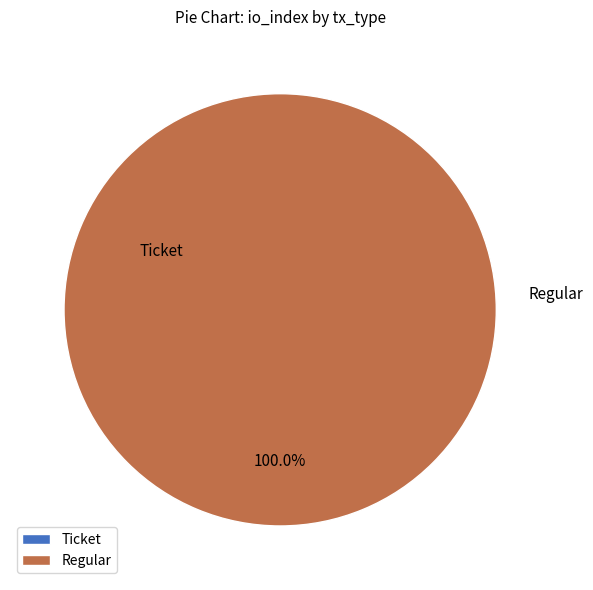

What is the largest slice in the pie chart?

Regular